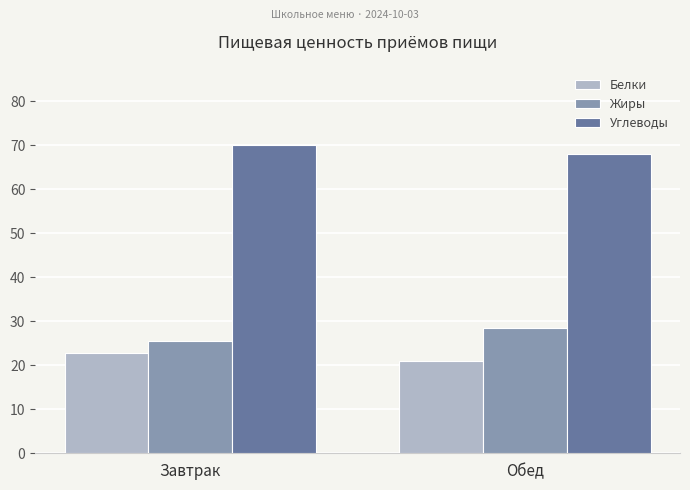

Are the bars grouped side by side (vs. stacked)?

Yes